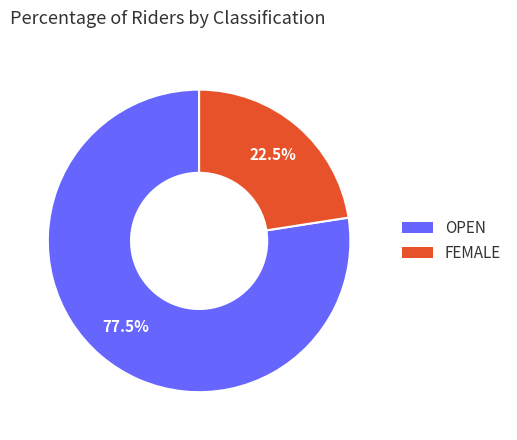

Is there any slice that represents more than half of the pie?

Yes